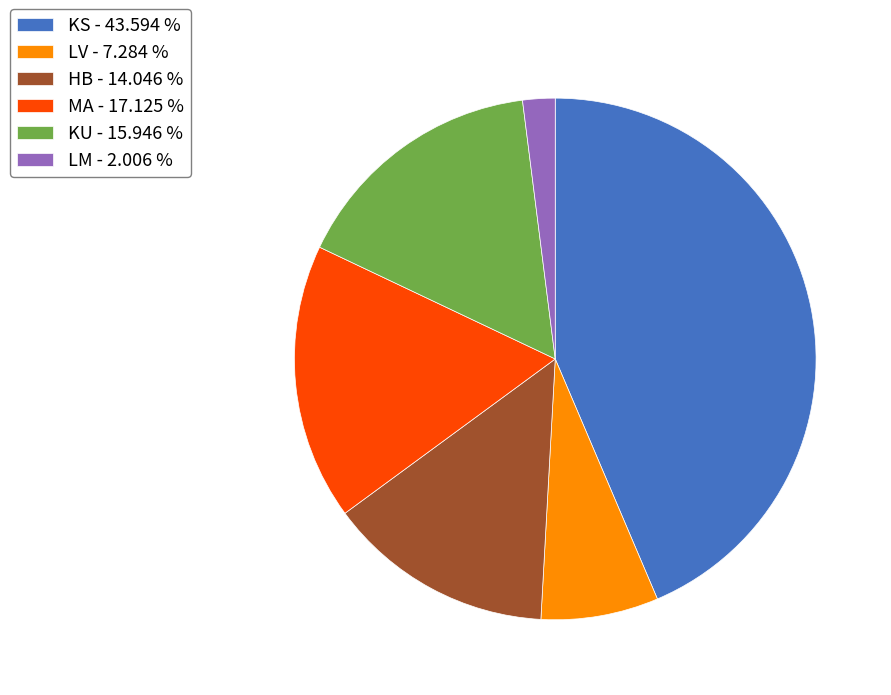

Is there a majority slice in this chart?

No